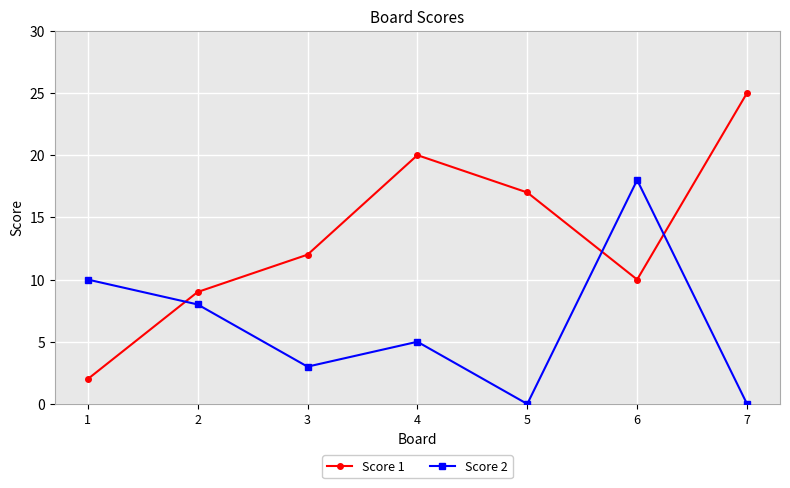

Count the number of categories in the chart.

7